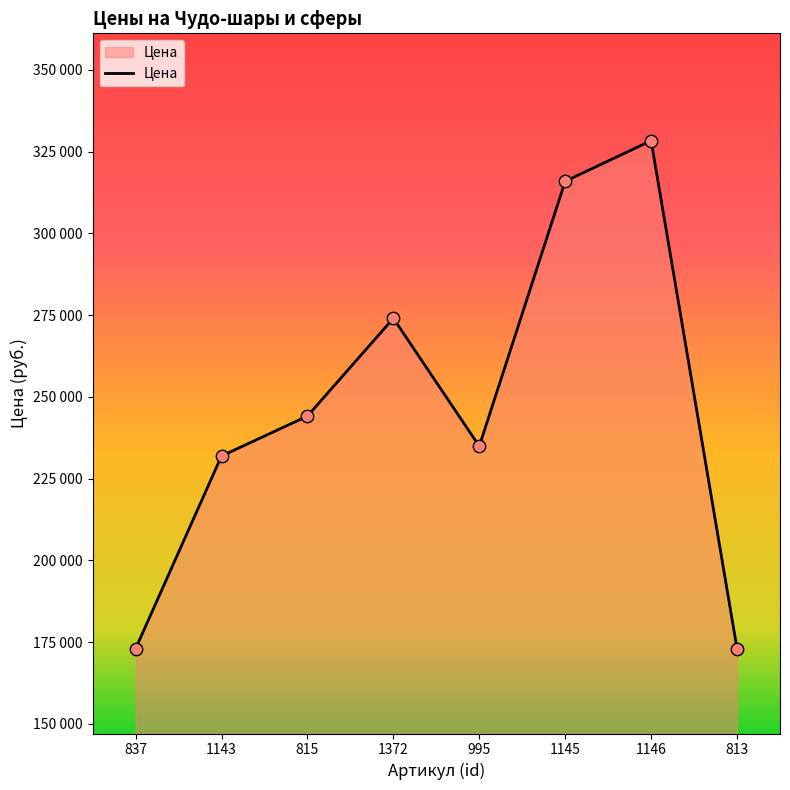

What is the change in value from 1145 to 813?

-142900